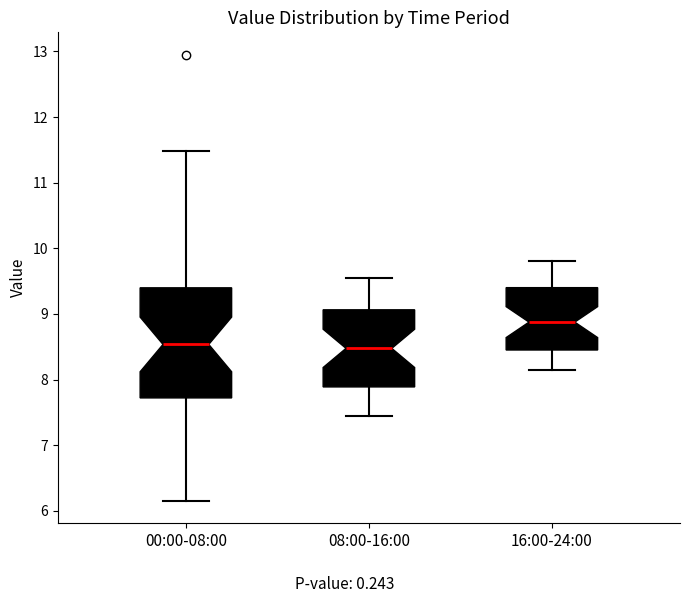

Which box's median line is the highest?

16:00-24:00